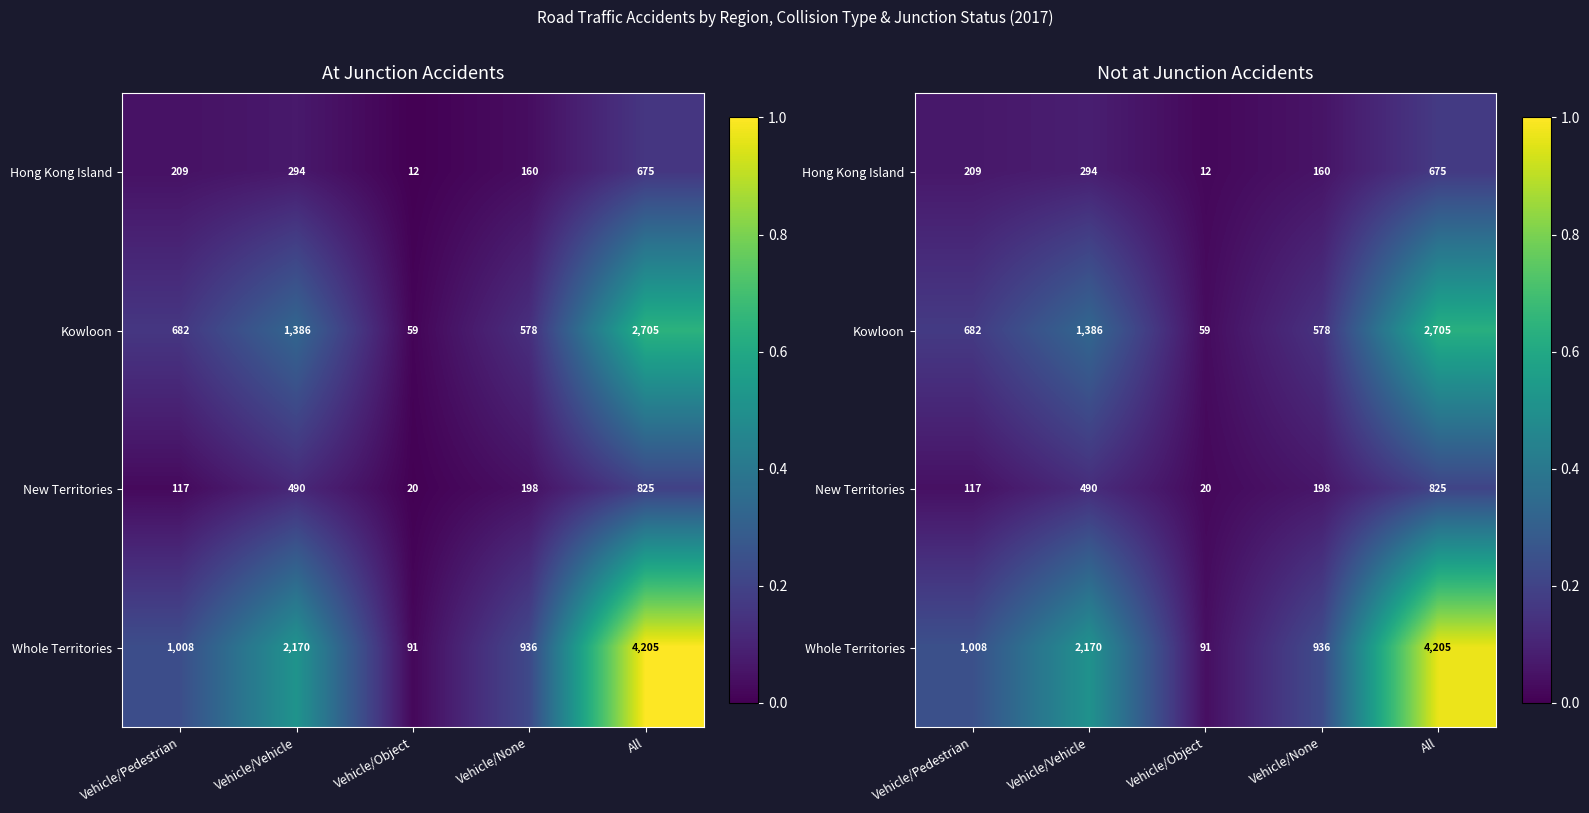

List the labels in order of Hong Kong Island value, smallest first.

Vehicle/Object, Vehicle/None, Vehicle/Pedestrian, Vehicle/Vehicle, All